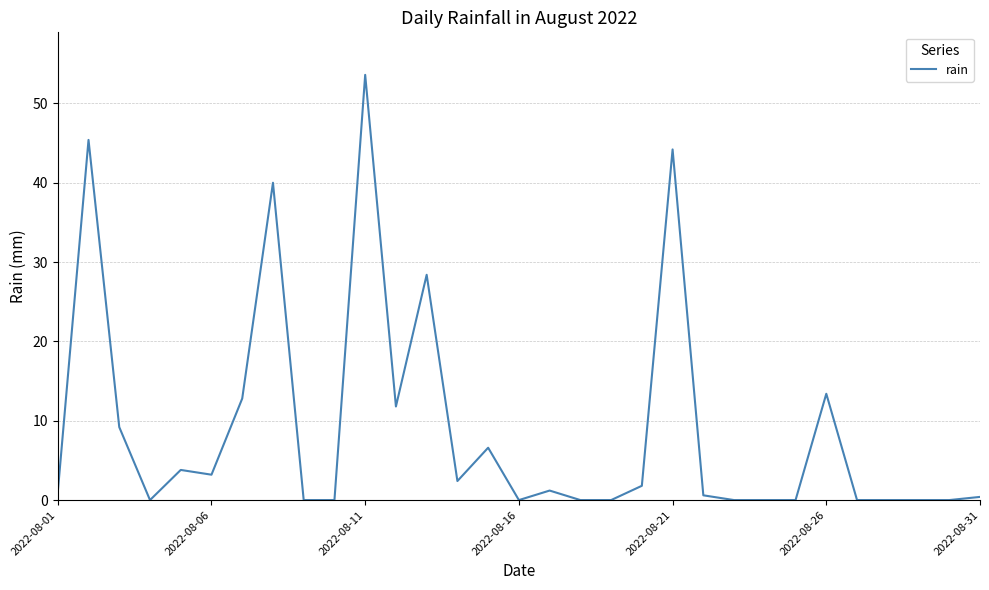

What is the maximum value shown in the chart?

53.6